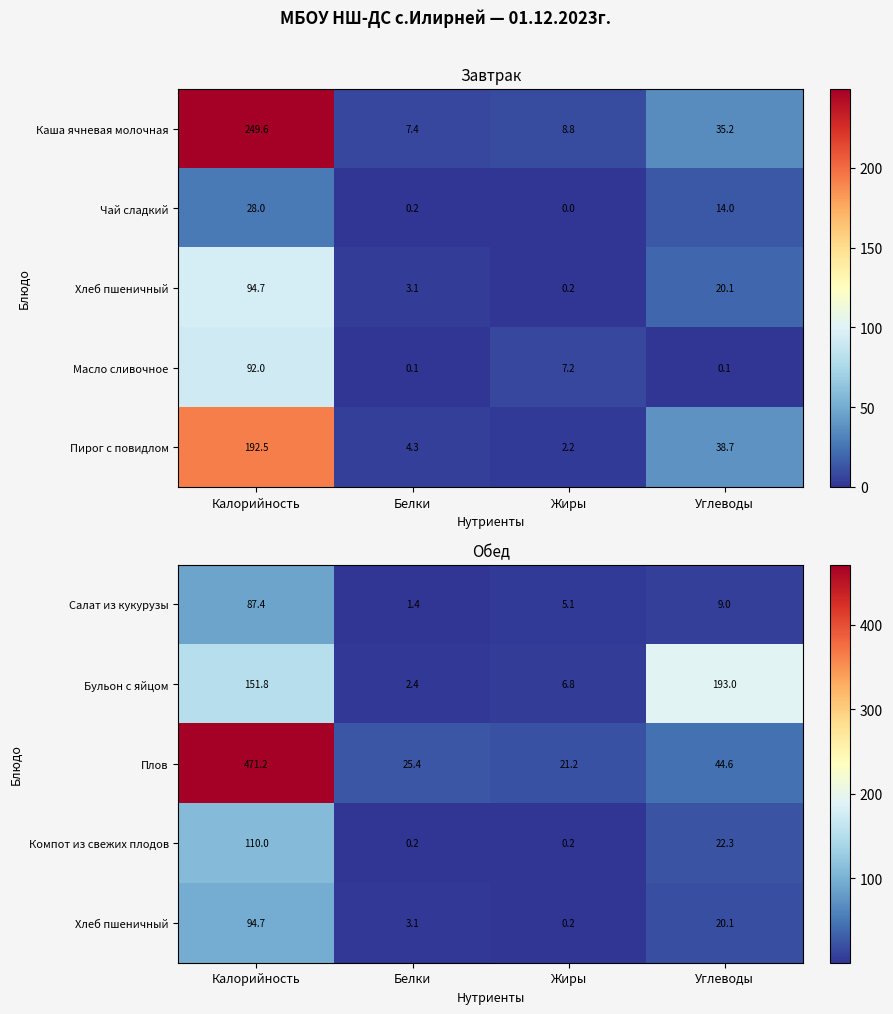

What is the sum of all Бульон с яйцом values?

354.0